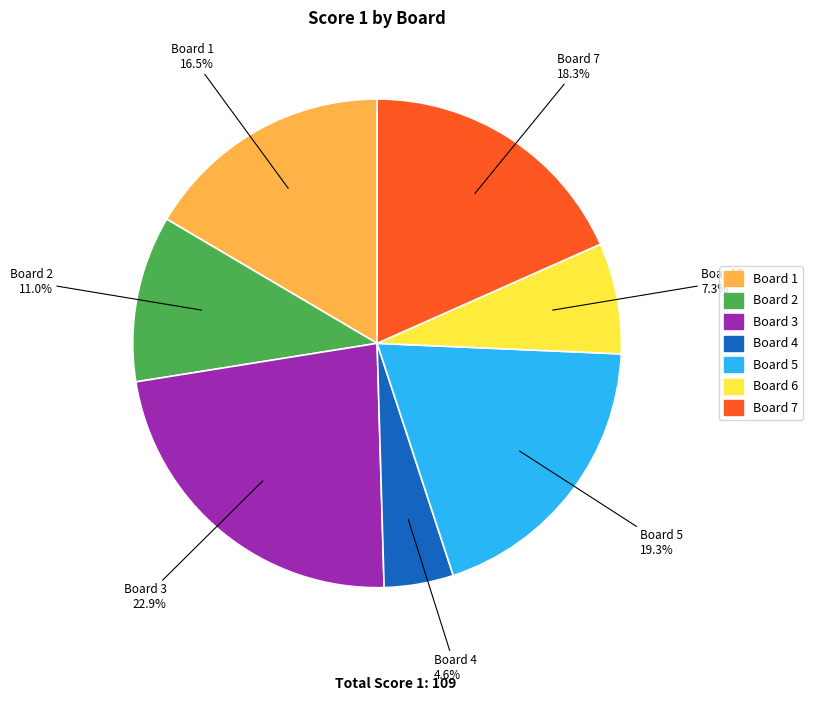

What percentage is the Board 5 slice, to the nearest percent?

19%